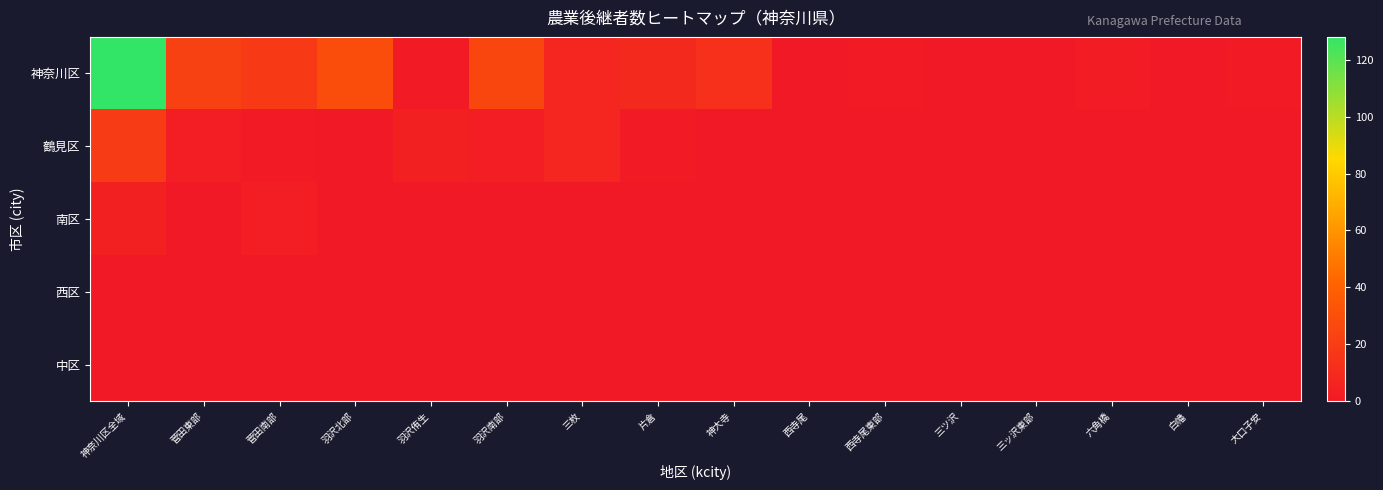

Reading left to right, transcribe all the data shown in this chart.

神奈川区: 神奈川区全域=128	菅田東部=22	菅田南部=18	羽沢北部=29	羽沢侑生=1	羽沢南部=25	三枚=7	片倉=9	神大寺=13	西寺尾=0	西寺尾東部=1	三ツ沢=0	三ッ沢東部=0	六角橋=2	白幡=0	大口子安=1
鶴見区: 神奈川区全域=19	菅田東部=3	菅田南部=1	羽沢北部=0	羽沢侑生=4	羽沢南部=3	三枚=7	片倉=1	神大寺=0	西寺尾=0	西寺尾東部=0	三ツ沢=0	三ッ沢東部=0	六角橋=0	白幡=0	大口子安=0
南区: 神奈川区全域=4	菅田東部=0	菅田南部=3	羽沢北部=0	羽沢侑生=0	羽沢南部=0	三枚=0	片倉=0	神大寺=0	西寺尾=0	西寺尾東部=0	三ツ沢=0	三ッ沢東部=0	六角橋=0	白幡=0	大口子安=0
西区: 神奈川区全域=0	菅田東部=0	菅田南部=0	羽沢北部=0	羽沢侑生=0	羽沢南部=0	三枚=0	片倉=0	神大寺=0	西寺尾=0	西寺尾東部=0	三ツ沢=0	三ッ沢東部=0	六角橋=0	白幡=0	大口子安=0
中区: 神奈川区全域=0	菅田東部=0	菅田南部=0	羽沢北部=0	羽沢侑生=0	羽沢南部=0	三枚=0	片倉=0	神大寺=0	西寺尾=0	西寺尾東部=0	三ツ沢=0	三ッ沢東部=0	六角橋=0	白幡=0	大口子安=0